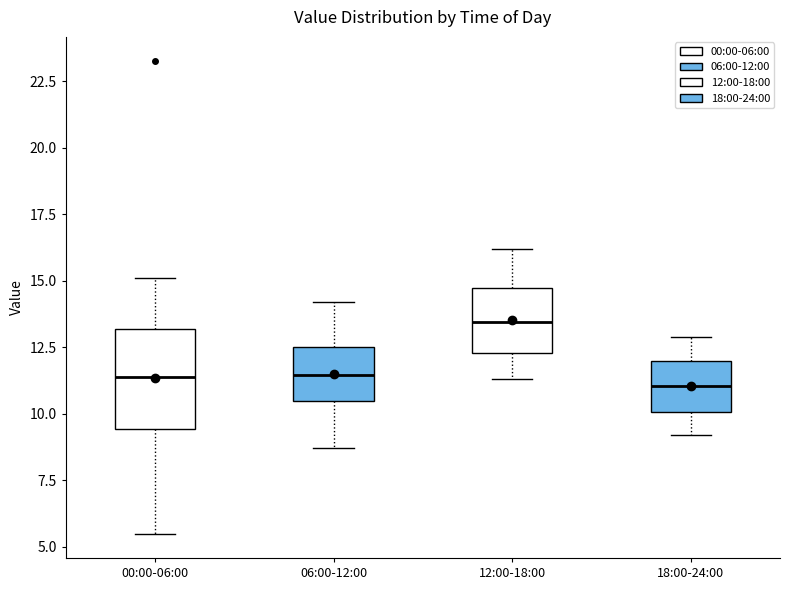

Reading left to right, read every box against the y-axis: the position of its median line, the range the box covers, and the ends of its whiskers. The values are not printed on the chart, so give them approximately, as read against the axis.

00:00-06:00: median 11.5, box 9.5 to 13.0, whiskers 5.5 to 15.0
06:00-12:00: median 11.5, box 10.5 to 12.5, whiskers 8.5 to 14.0
12:00-18:00: median 13.5, box 12.5 to 14.5, whiskers 11.5 to 16.0
18:00-24:00: median 11.0, box 10.0 to 12.0, whiskers 9.0 to 13.0